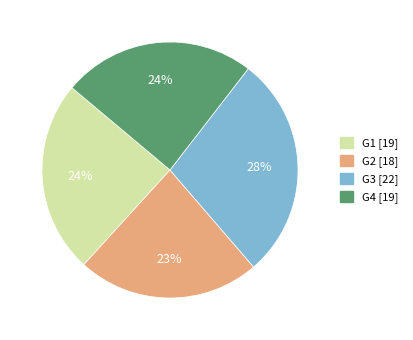

What is the largest slice in the pie chart?

G3